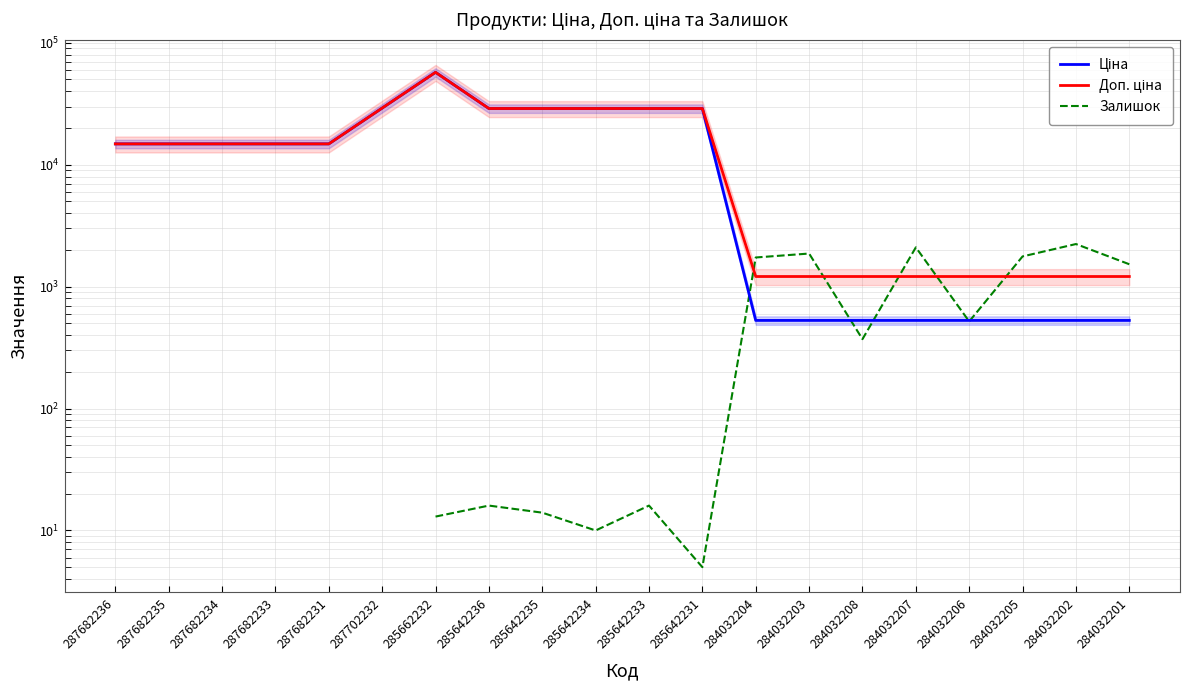

The value of Доп. ціна at 287682234 is 25736.0. True or false?

False